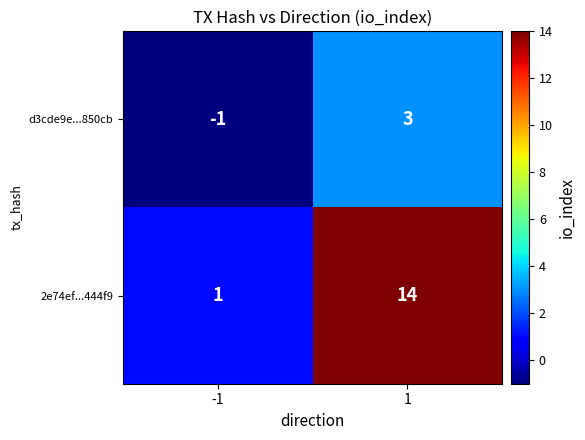

What is the smallest value displayed?

-1